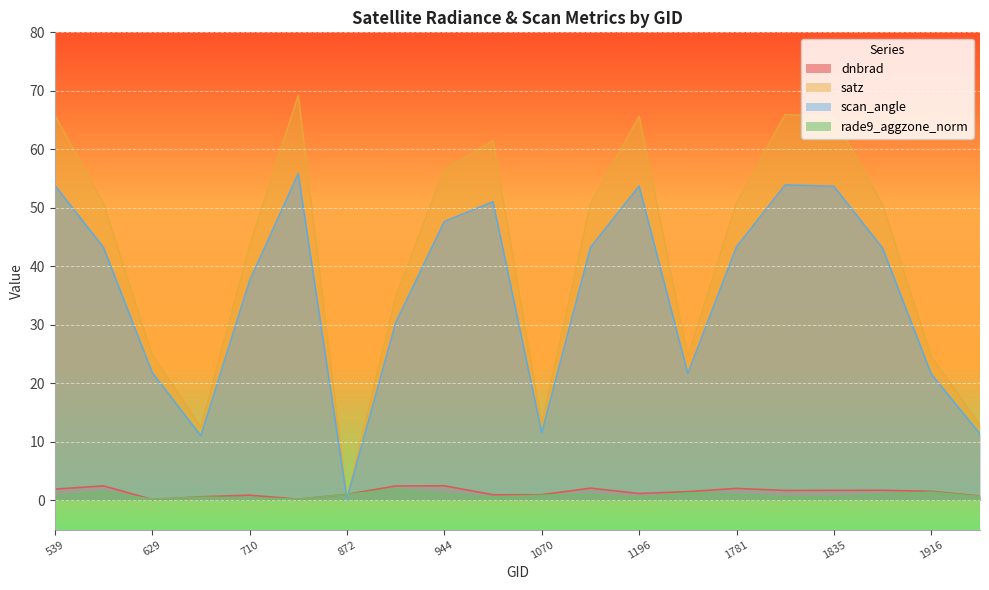

What is the total value across all series at 1880?

96.4